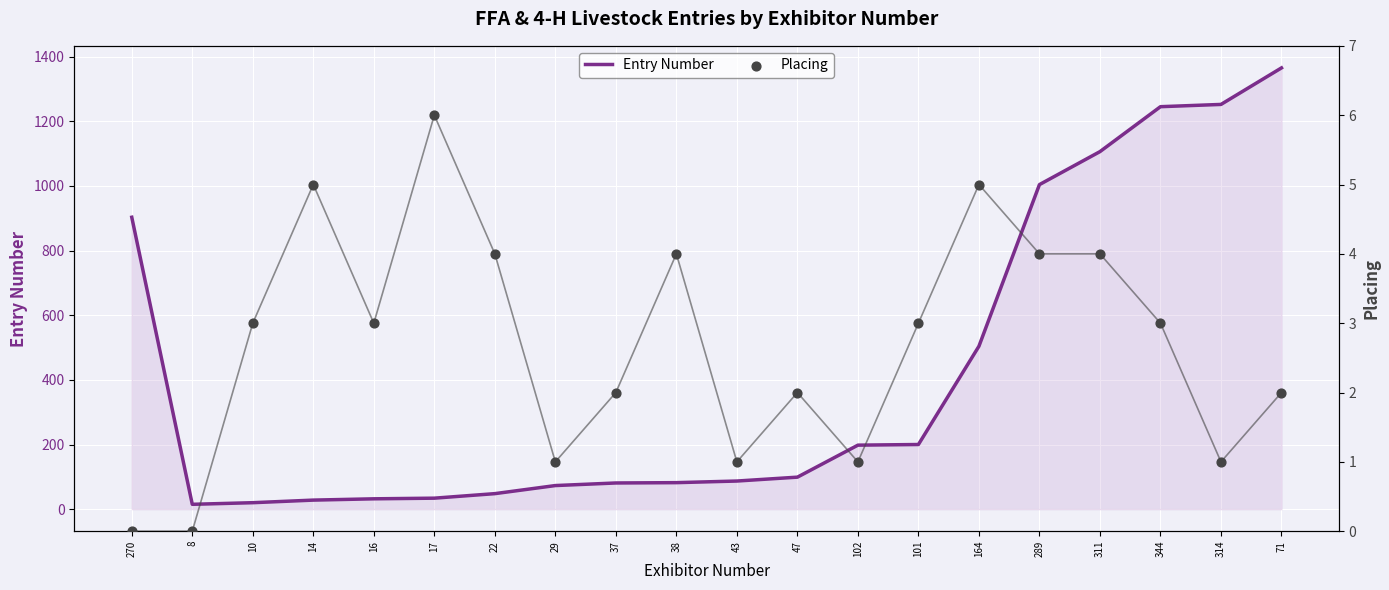

What are all the series names shown in the legend?

Entry Number, Placing